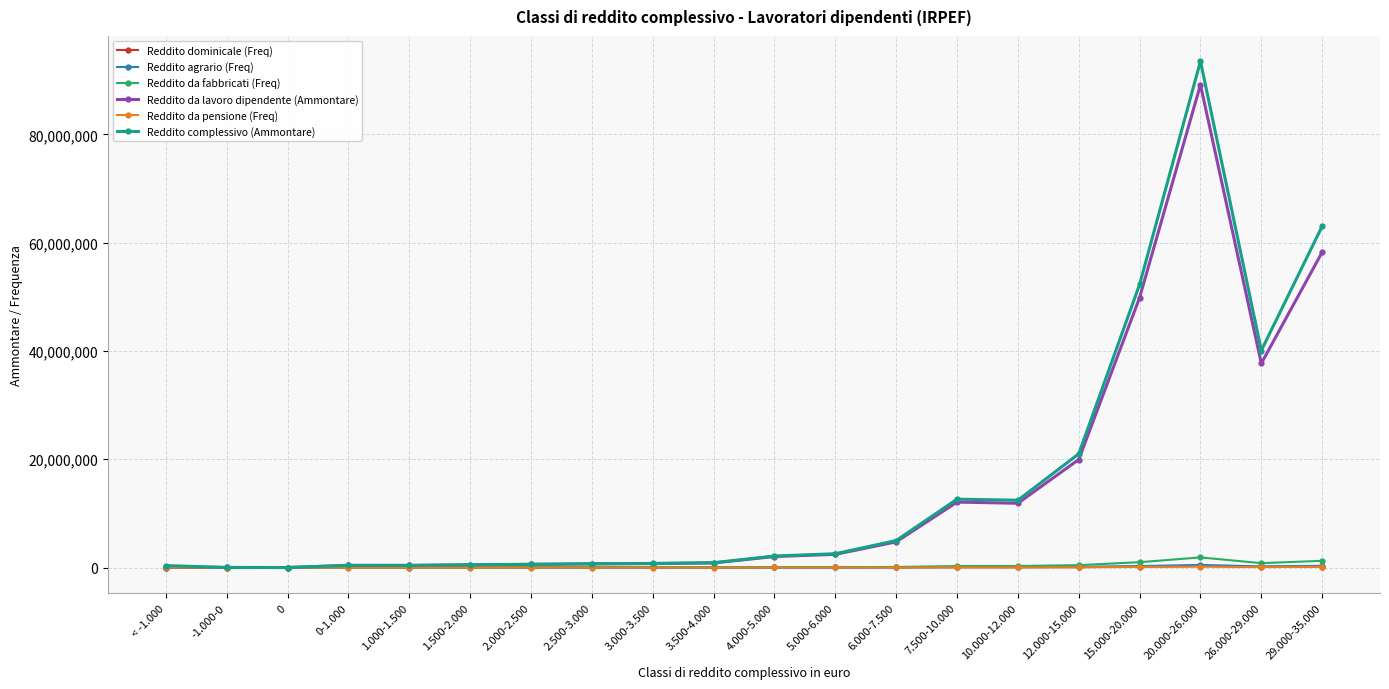

Which series ends up on top after the final intersection of Reddito complessivo (Ammontare) and Reddito da lavoro dipendente (Ammontare)?

Reddito complessivo (Ammontare)